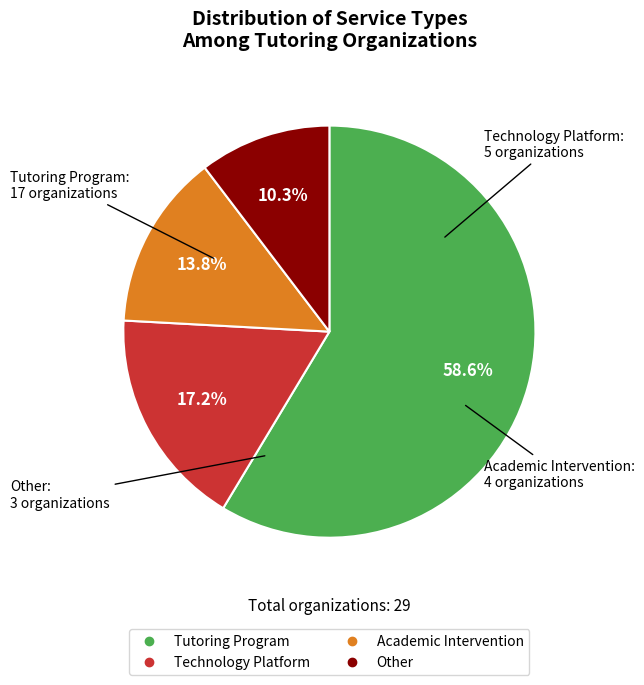

Which slice represents more than half of the pie?

Tutoring Program